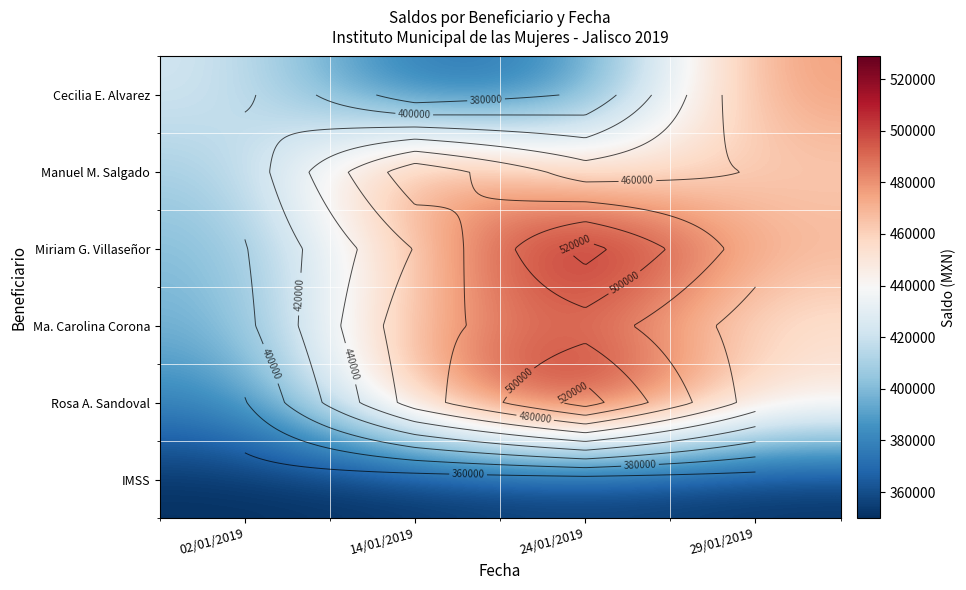

Rank the series at 02/01/2019 from lowest to highest value.

IMSS, Rosa A. Sandoval, Ma. Carolina Corona, Miriam G. Villaseñor, Manuel M. Salgado, Cecilia E. Alvarez